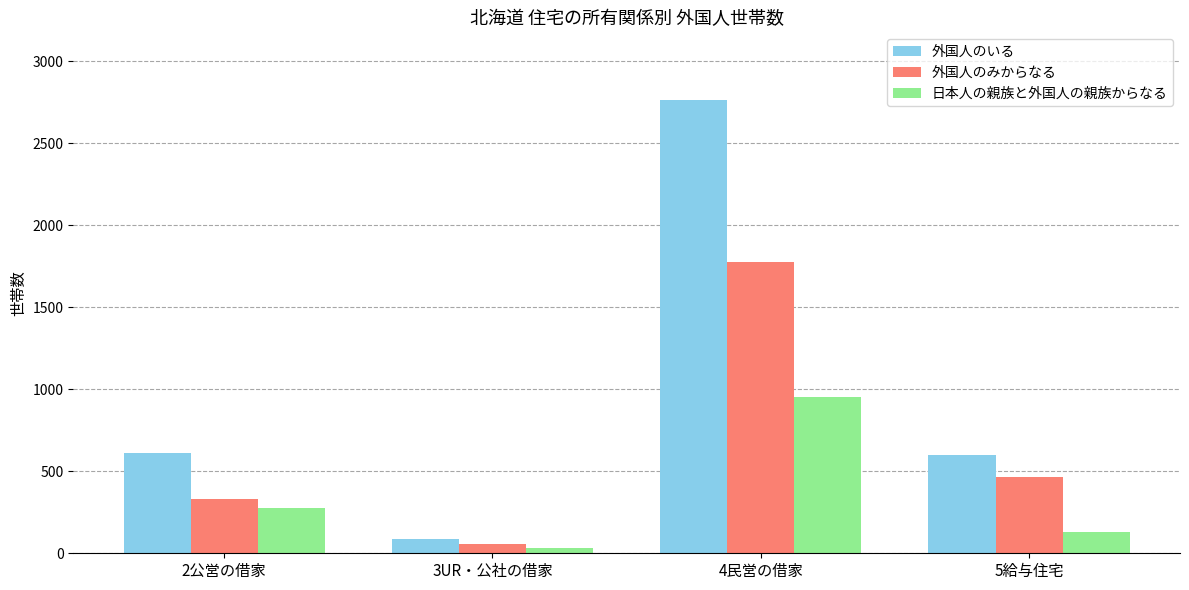

How many bars are there in total?

12